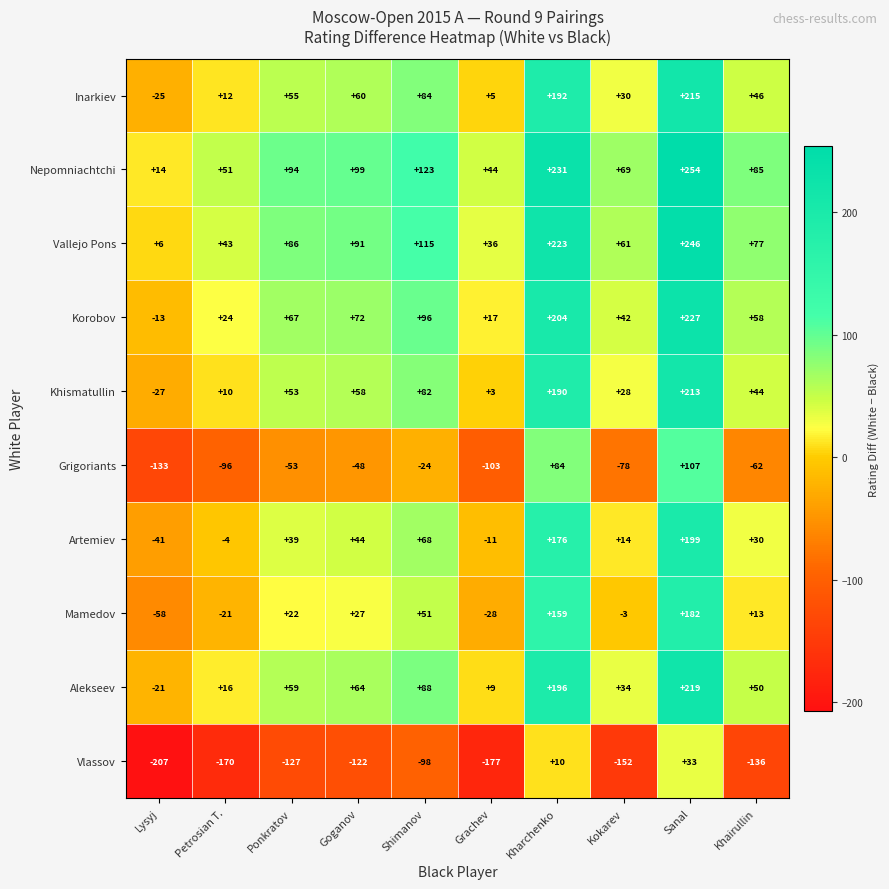

What is the maximum value shown in the chart?

254